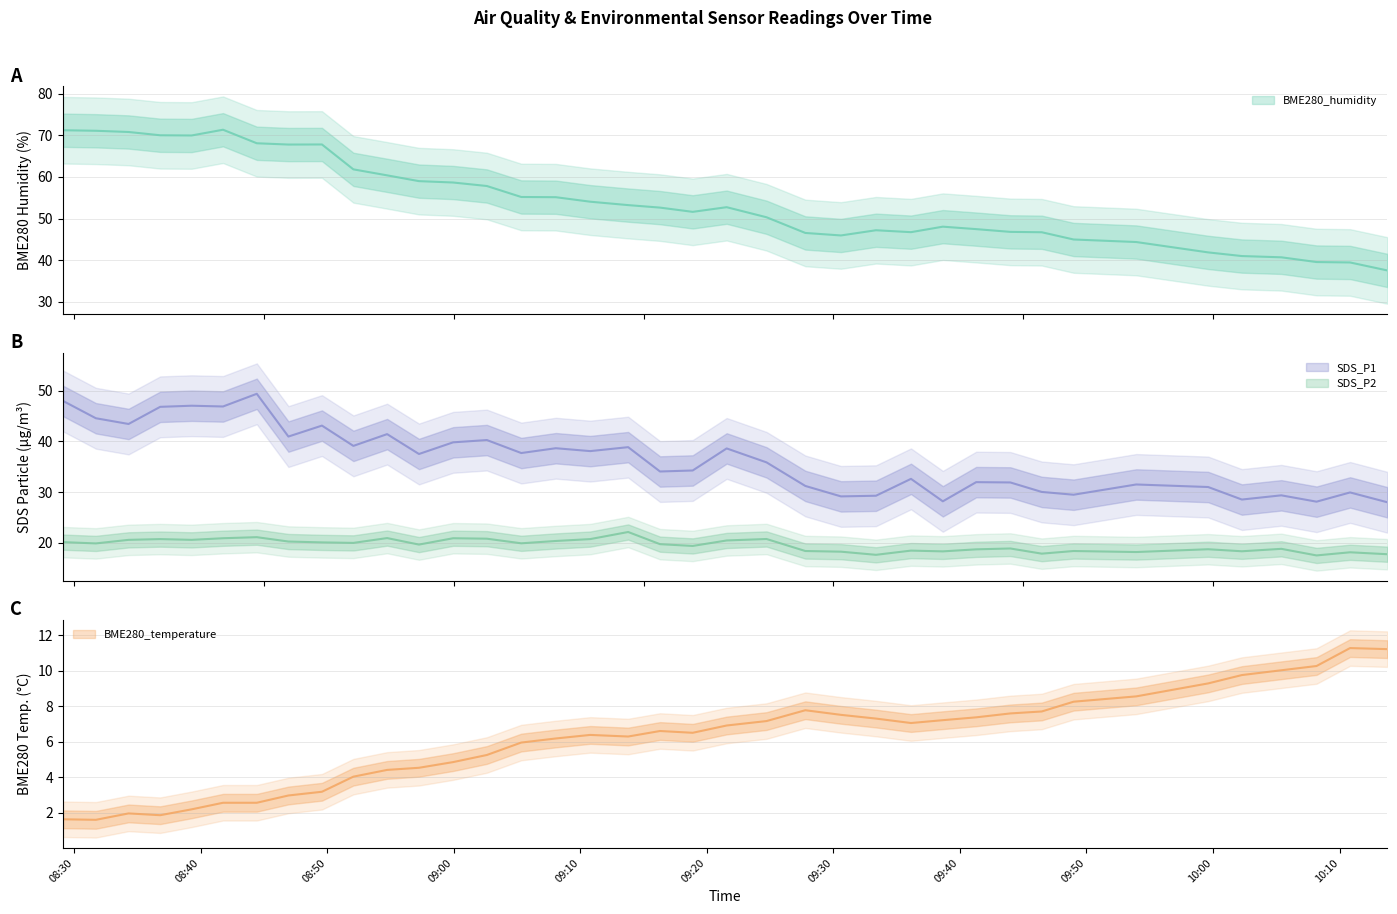

What is the difference between the maximum and second lowest values in the SDS_P2 series?

4.5